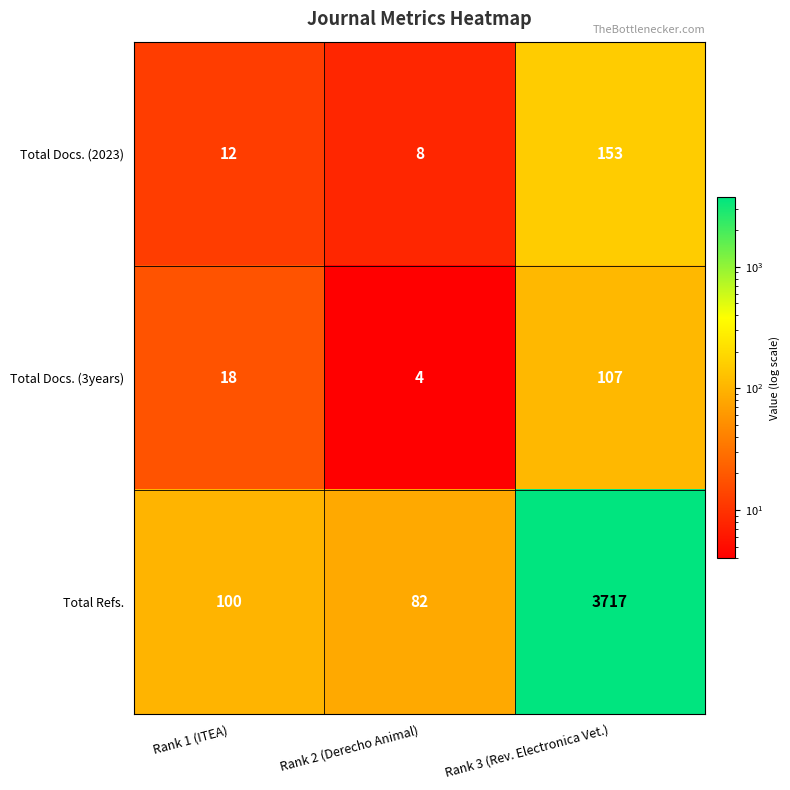

Reading left to right, list all the values displayed in this chart.

Total Docs. (2023): Rank 1 (ITEA)=12	Rank 2 (Derecho Animal)=8	Rank 3 (Rev. Electronica Vet.)=153
Total Docs. (3years): Rank 1 (ITEA)=18	Rank 2 (Derecho Animal)=4	Rank 3 (Rev. Electronica Vet.)=107
Total Refs.: Rank 1 (ITEA)=100	Rank 2 (Derecho Animal)=82	Rank 3 (Rev. Electronica Vet.)=3717